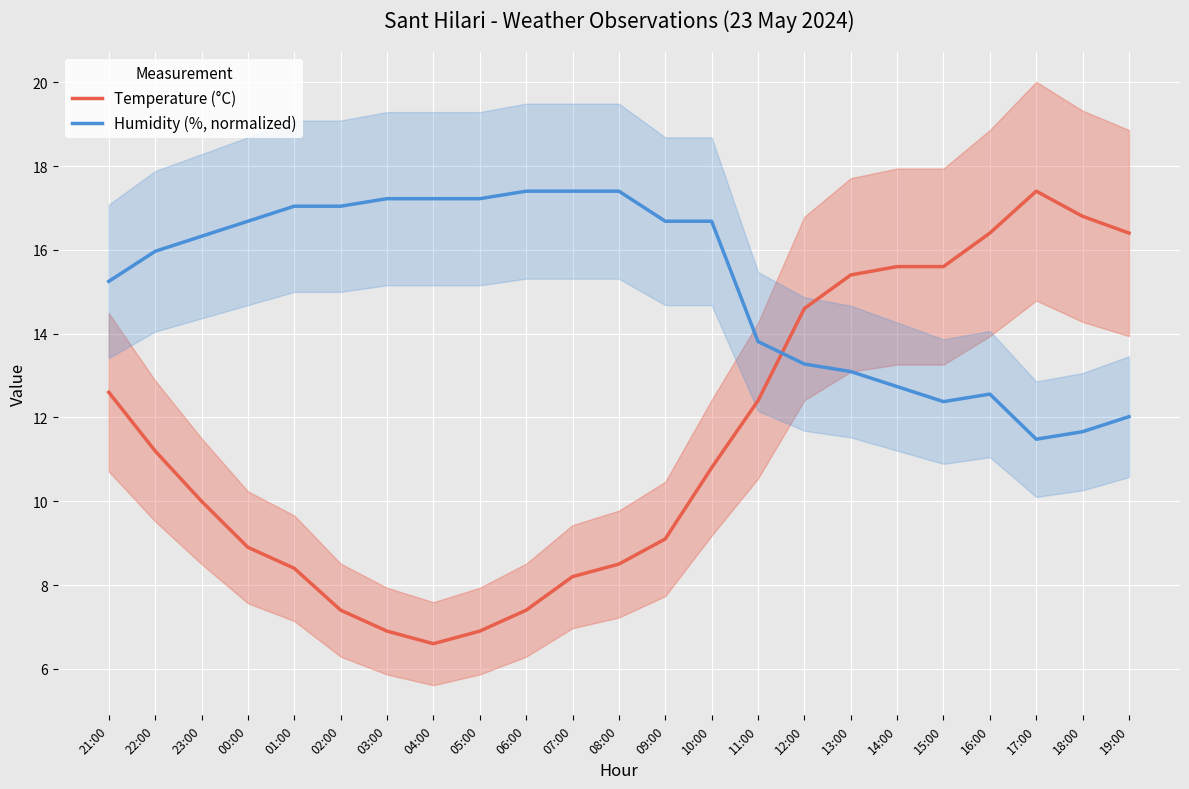

At which category is the sum across all series the highest?

16:00